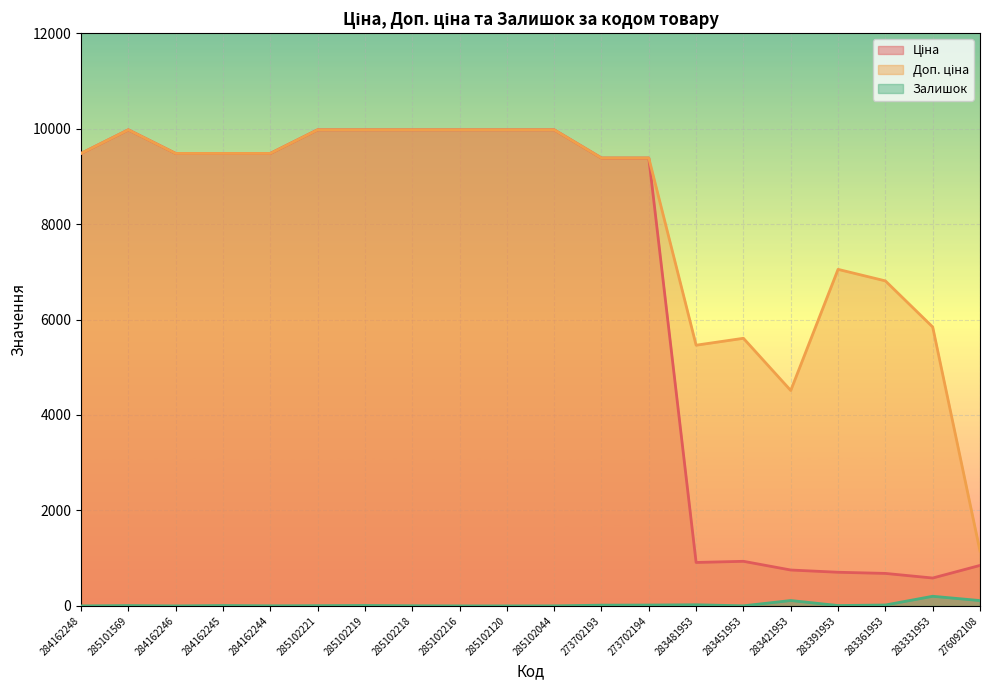

Does the chart display data point markers on the line(s)?

No